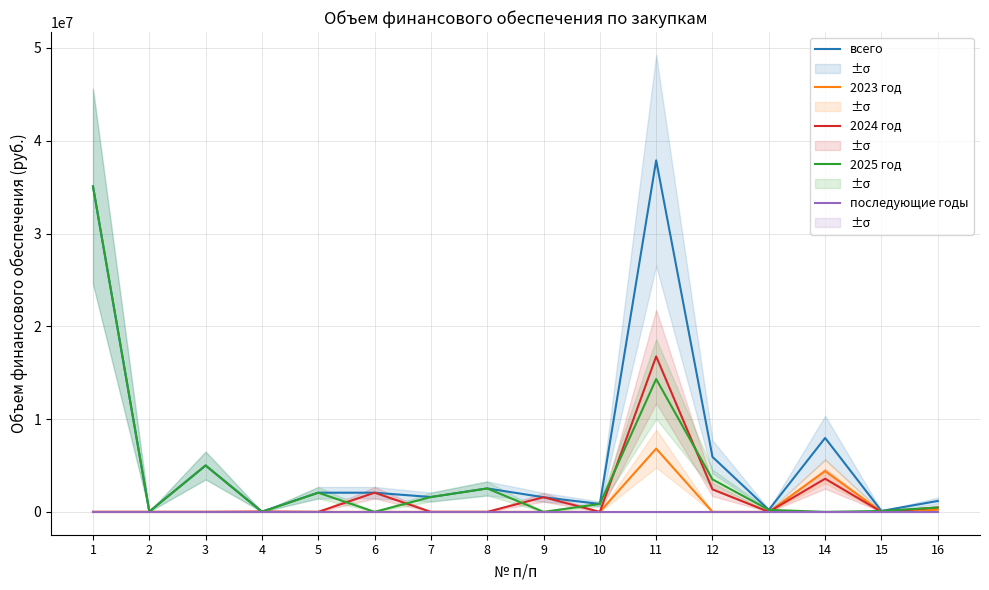

What is the difference between the maximum and minimum values in the всего series?

37855510.3